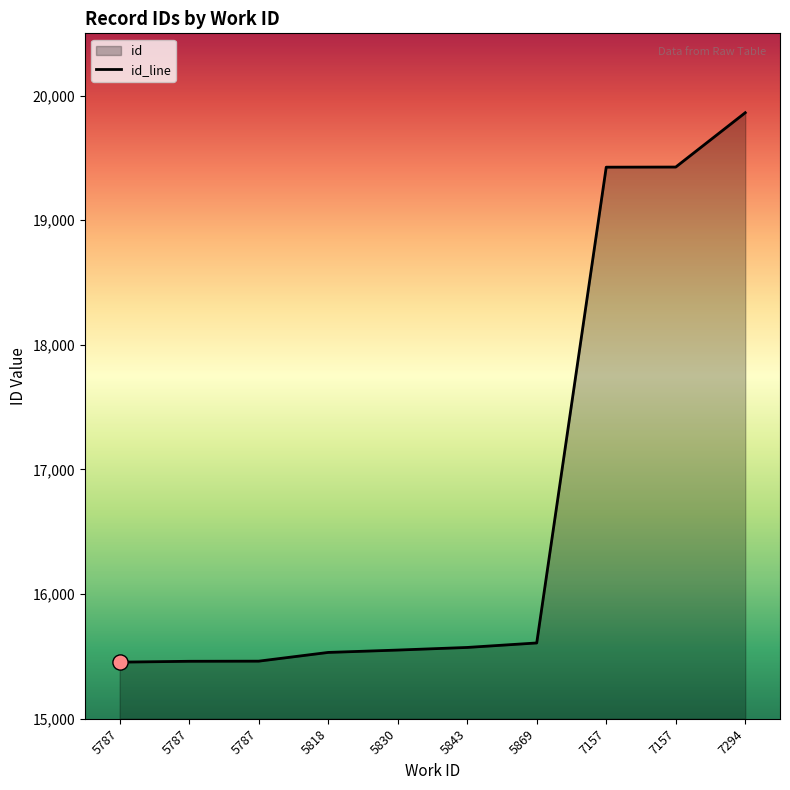

What is the change in value from 5787 to 5869?

+147